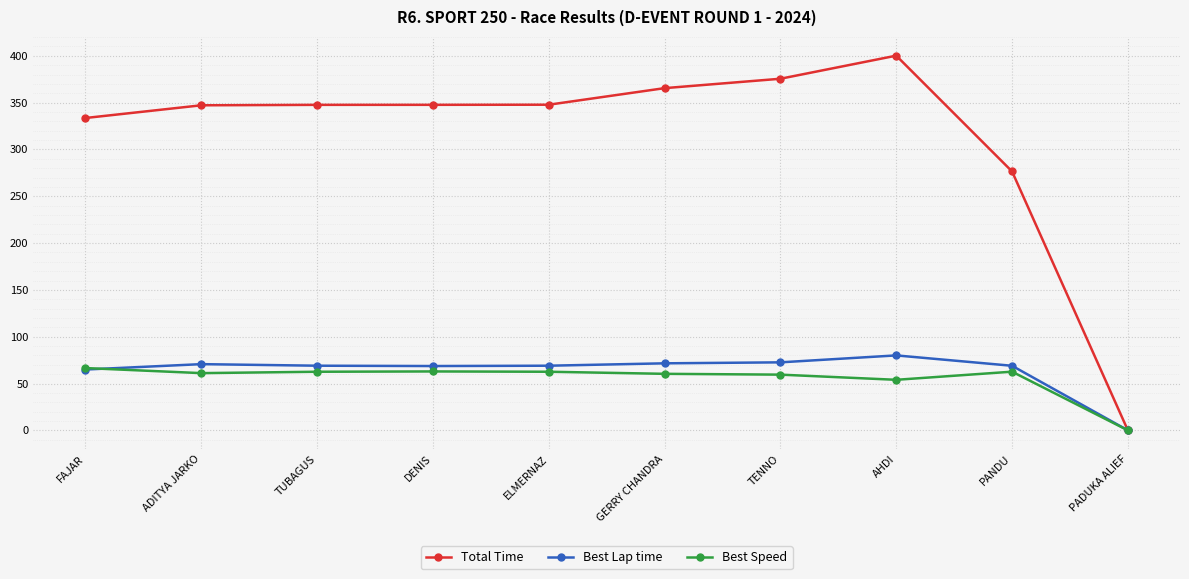

At which category is the sum across all series the highest?

AHDI